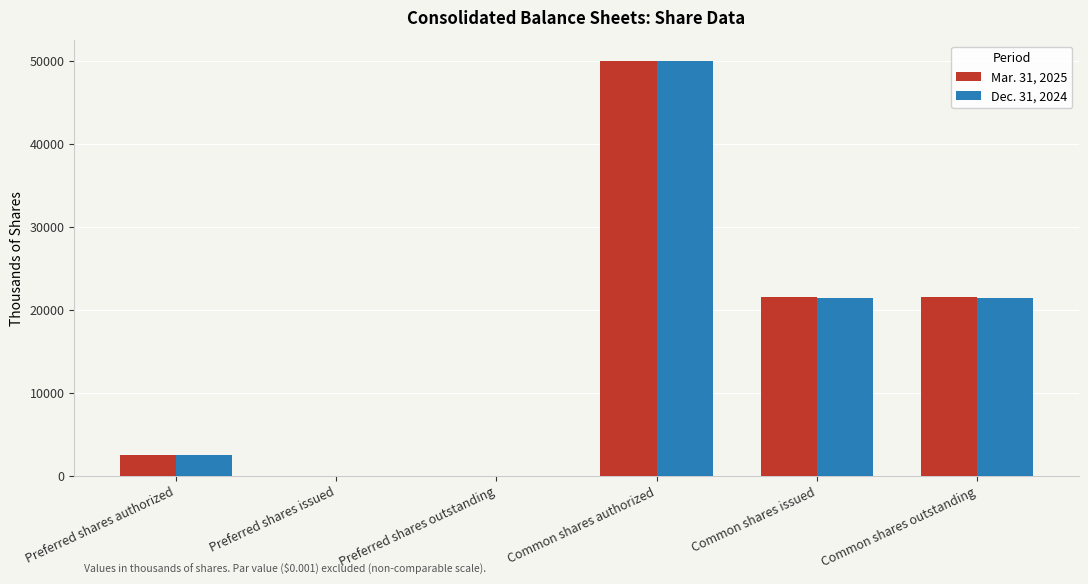

What is the sum of all Dec. 31, 2024 values?

95510